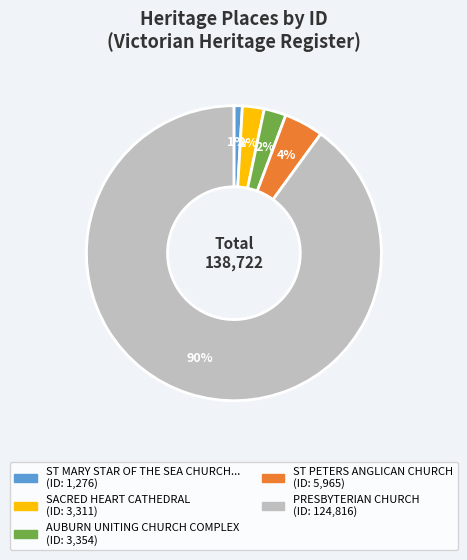

Is there any slice that represents more than half of the pie?

Yes